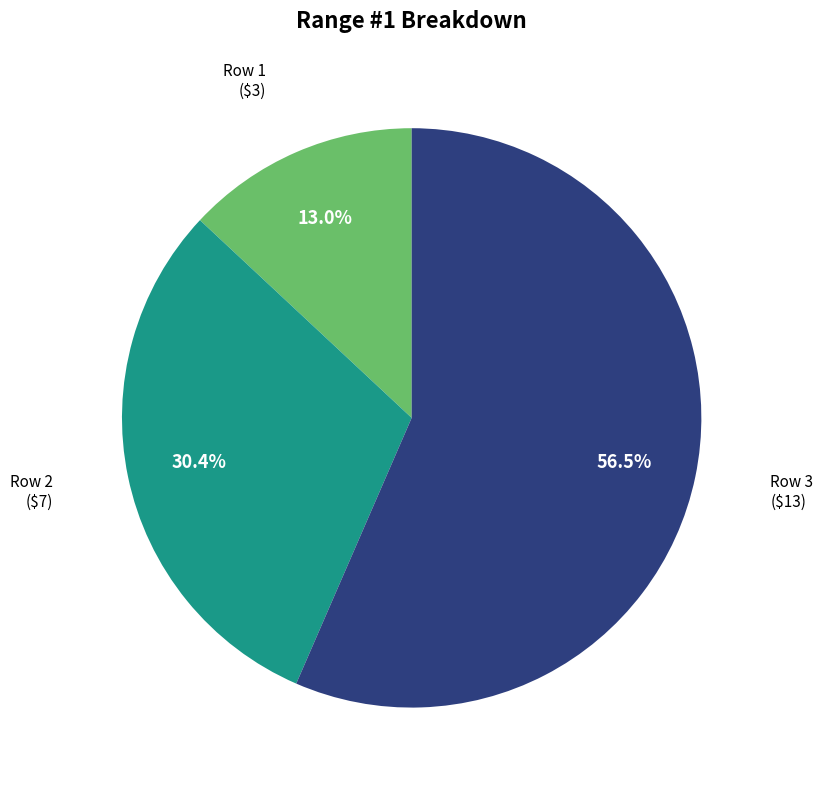

Is there a majority slice in this chart?

Yes